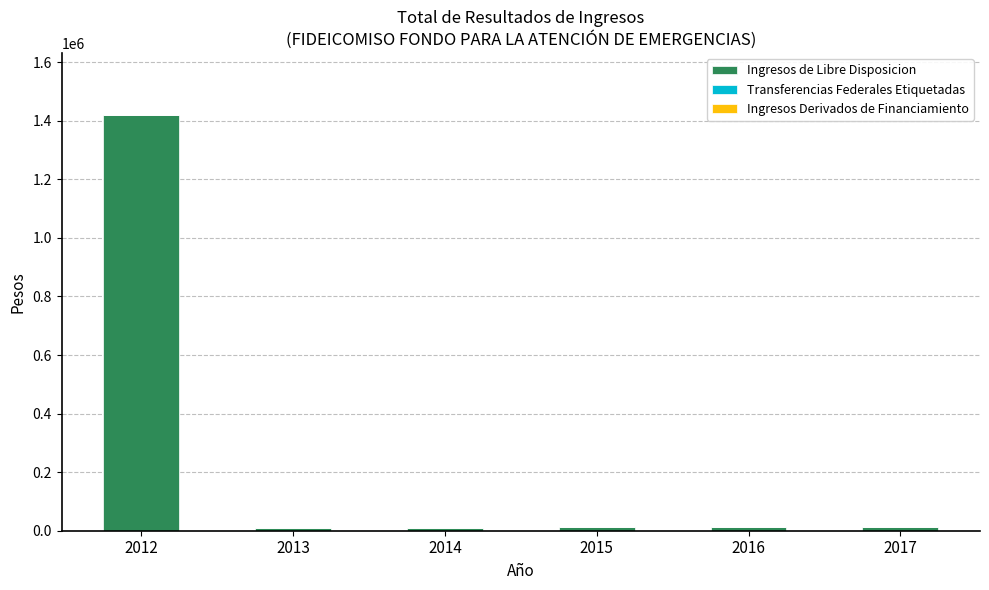

What is the sum of all values?

1475097.9